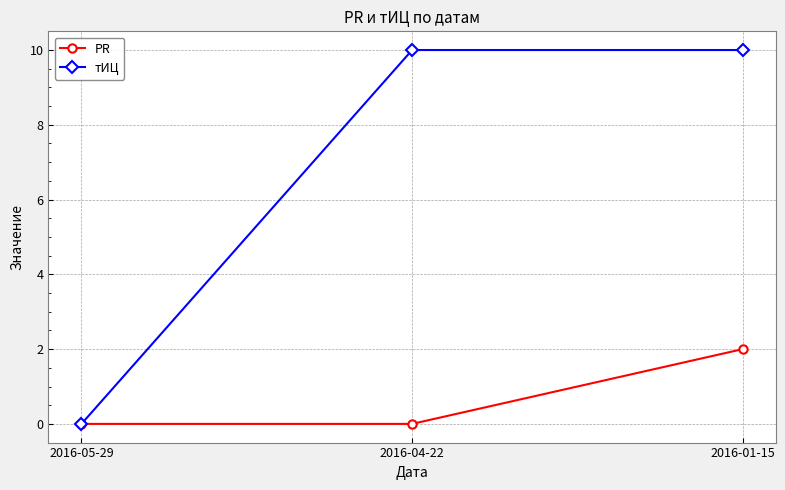

The value of тИЦ at 2016-05-29 is 0. True or false?

True